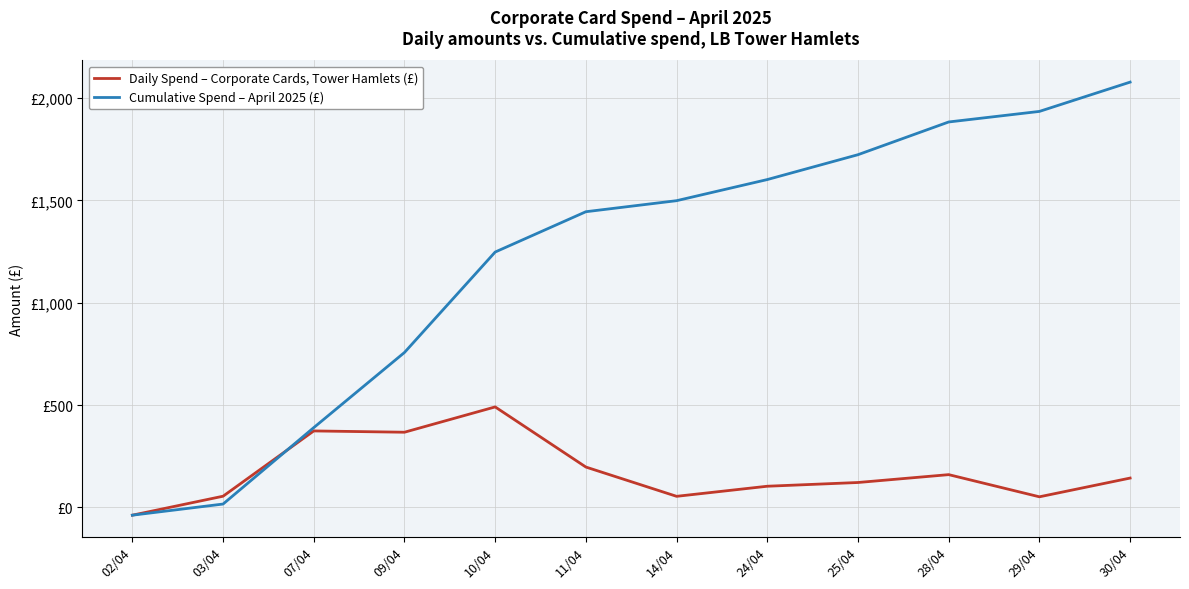

What is the value of the Daily Spend – Corporate Cards, Tower Hamlets (£) point at the 4th from the left?

367.2